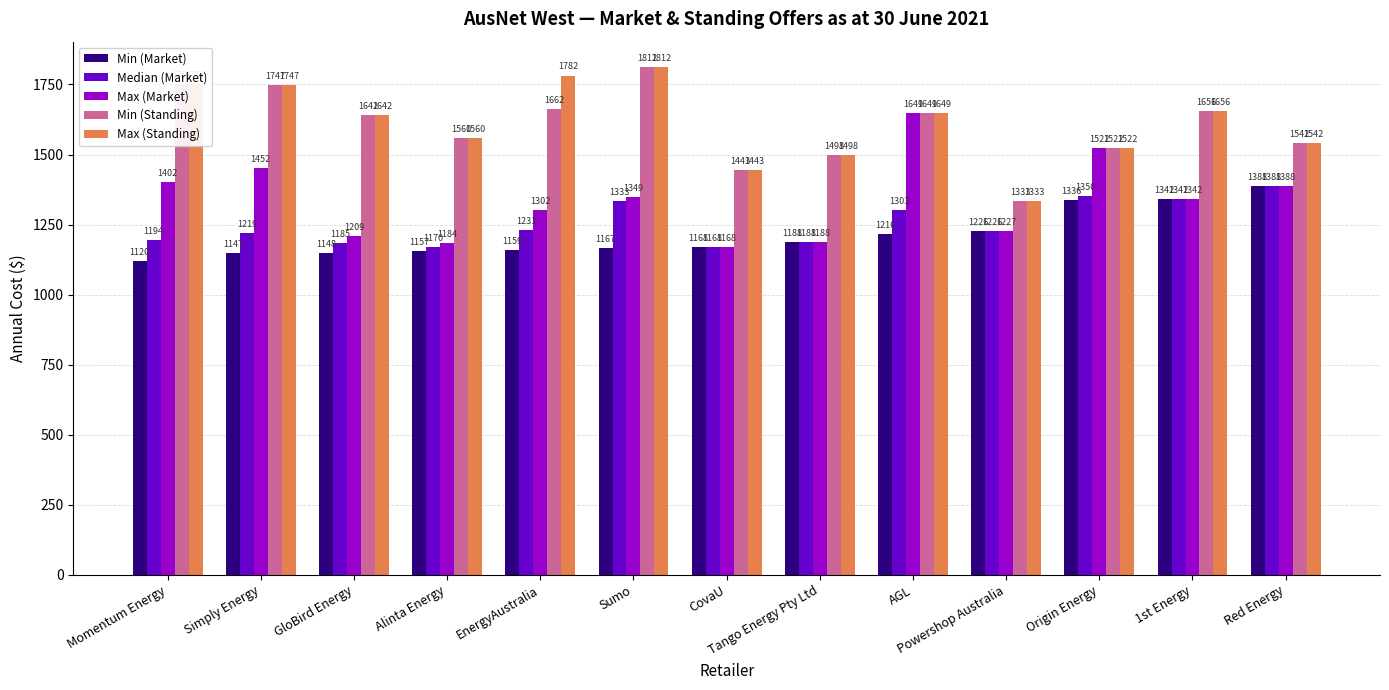

Rank the categories by Max (Standing) value from highest to lowest.

Sumo, EnergyAustralia, Momentum Energy, Simply Energy, 1st Energy, AGL, GloBird Energy, Alinta Energy, Red Energy, Origin Energy, Tango Energy Pty Ltd, CovaU, Powershop Australia